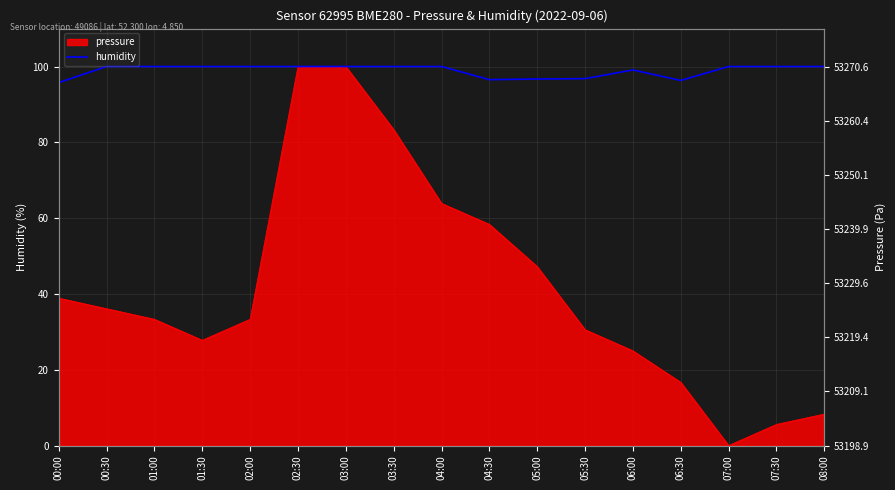

What is the label of the 16th point from the right?

00:30